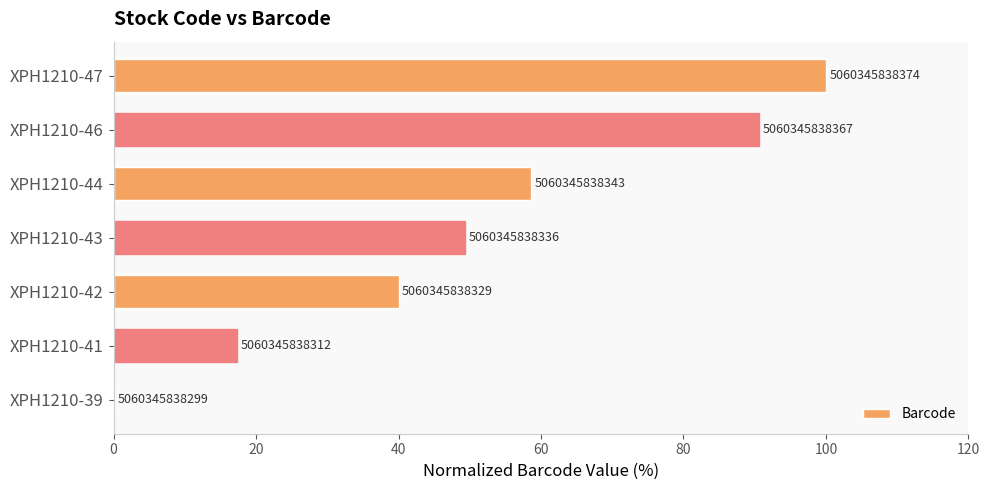

How many distinct data groups are displayed?

1